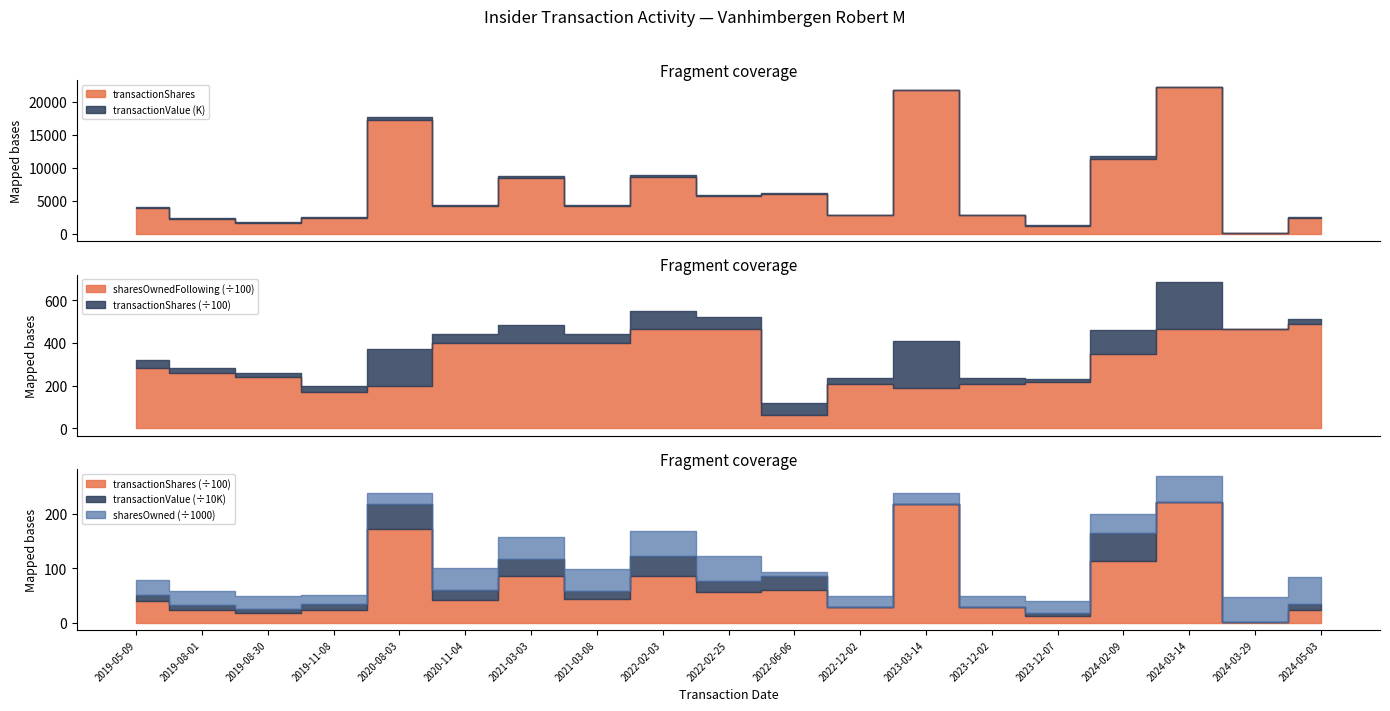

Which series has the largest range (max minus min)?

transactionValue